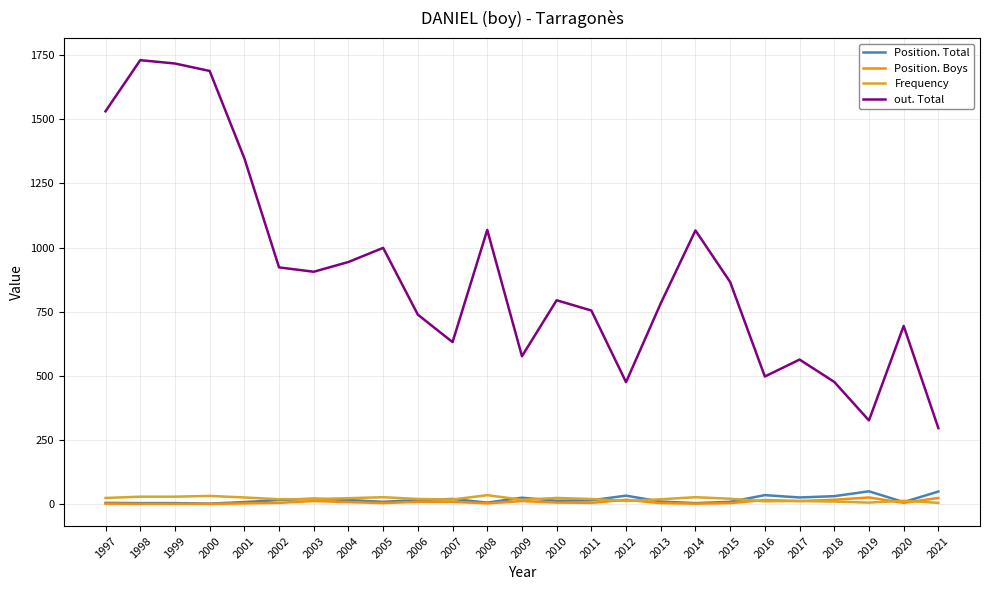

Does the chart display data point markers on the line(s)?

No